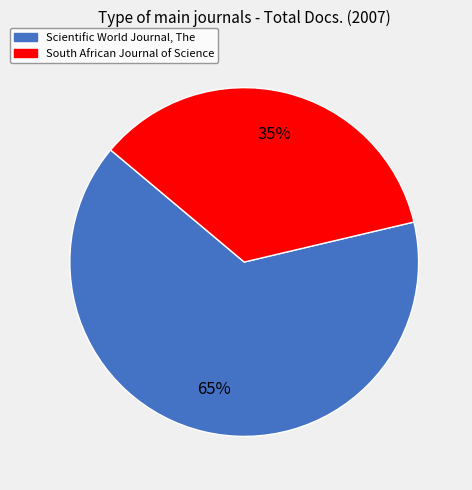

To the nearest percent, what percentage of the pie is South African Journal of Science?

35%